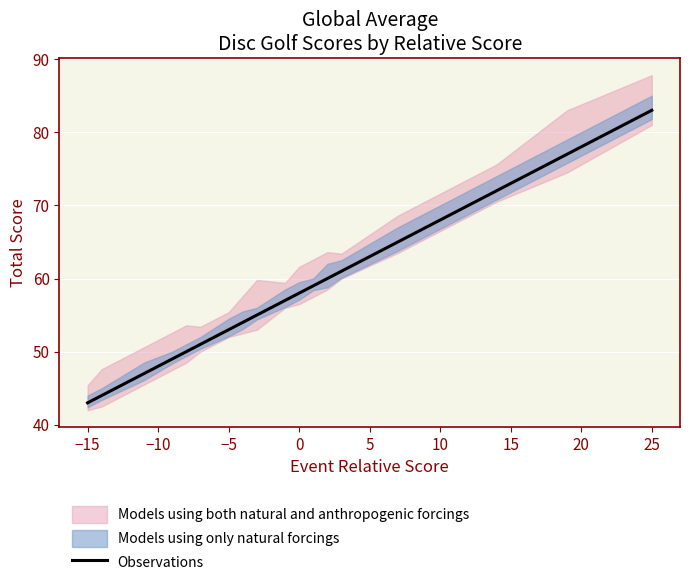

What is the maximum value for Observations?

83